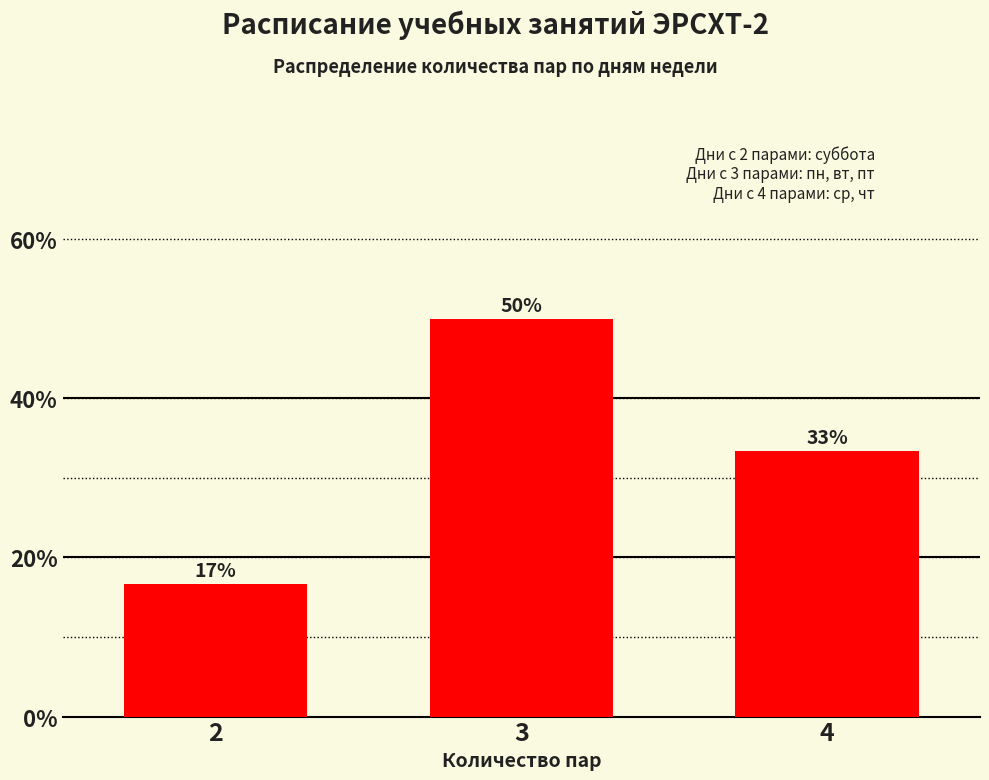

Does the chart contain any negative values?

No